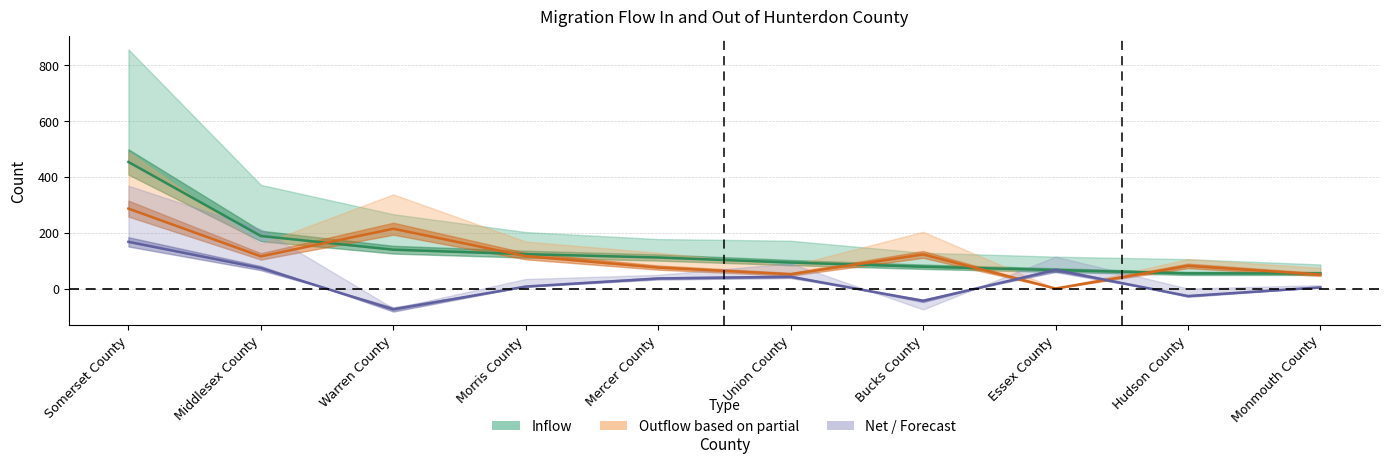

Is this an area chart (filled region under the line)?

No